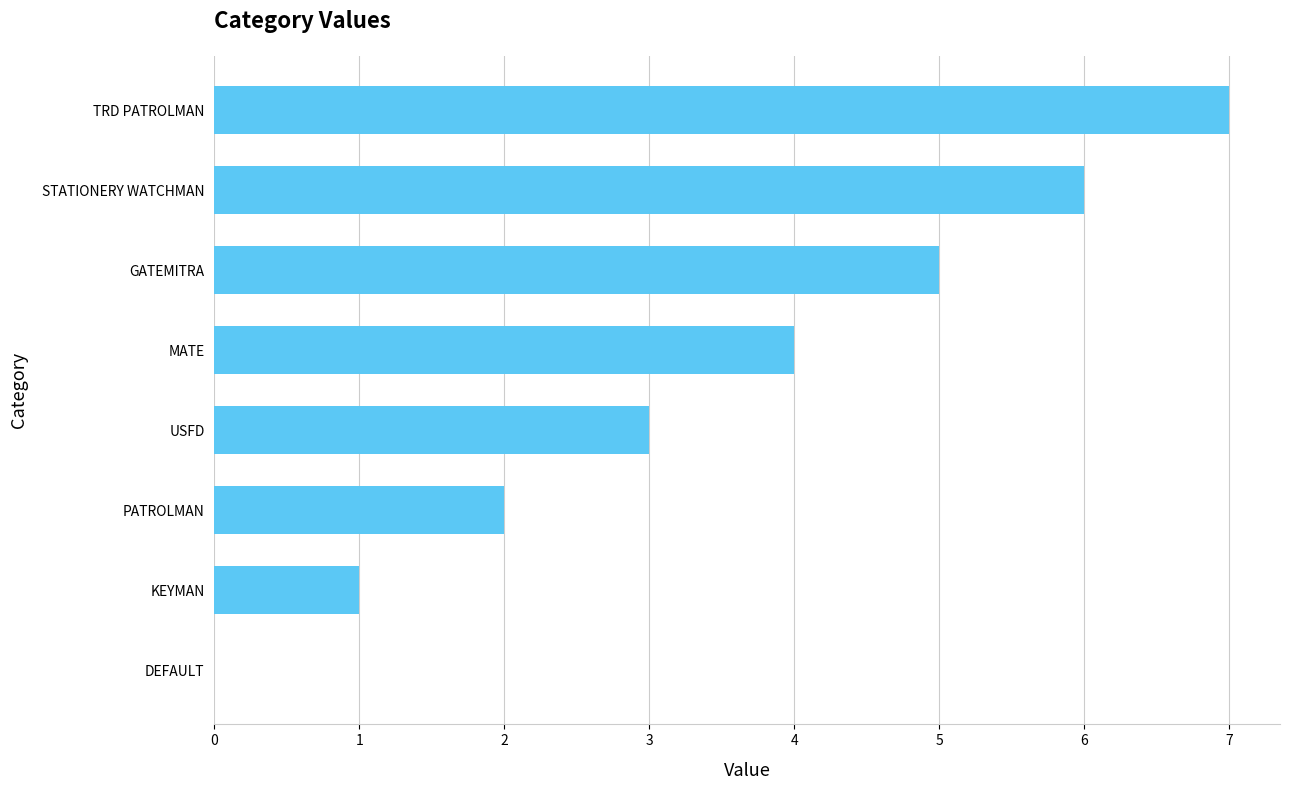

The value at STATIONERY WATCHMAN is 2. True or false?

False